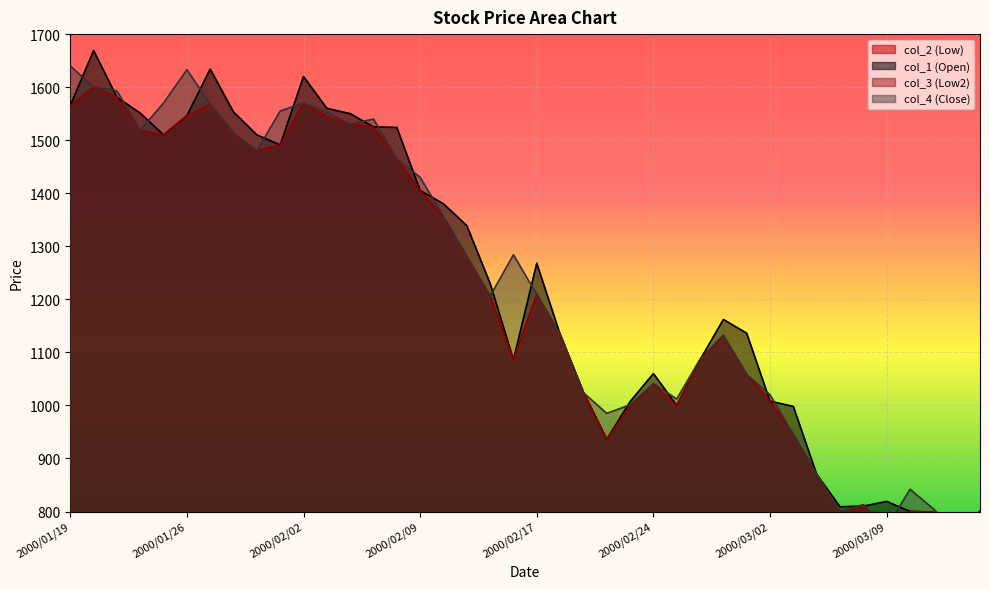

What is the lowest value of the col_3 (Low2) series?

756